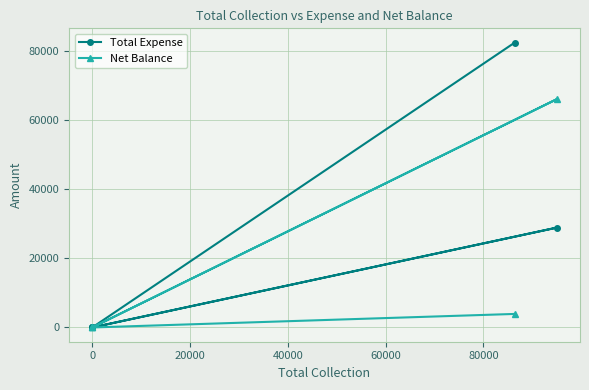

What is the greatest value displayed?

82466